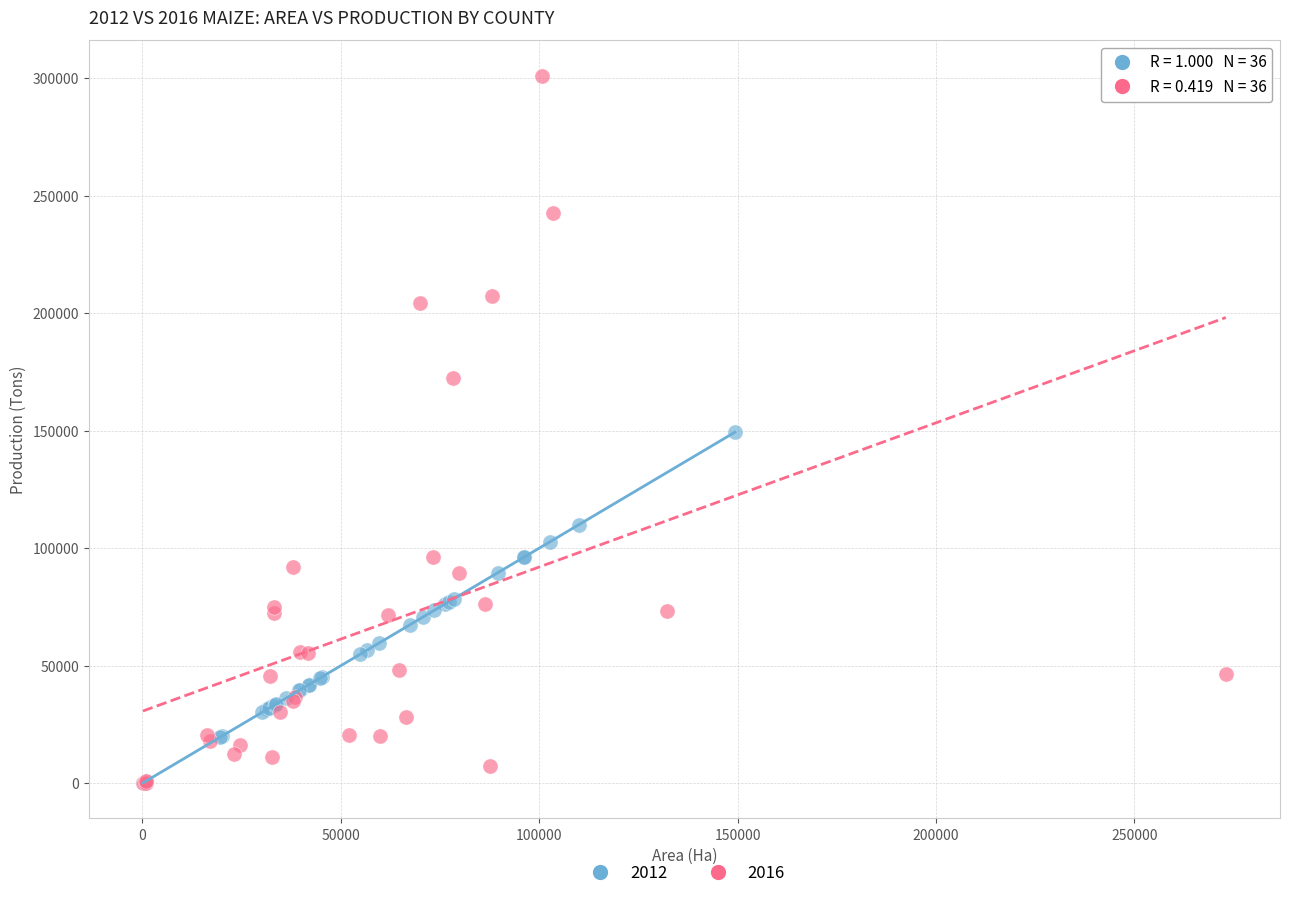

Which series reaches the maximum Y coordinate?

2016